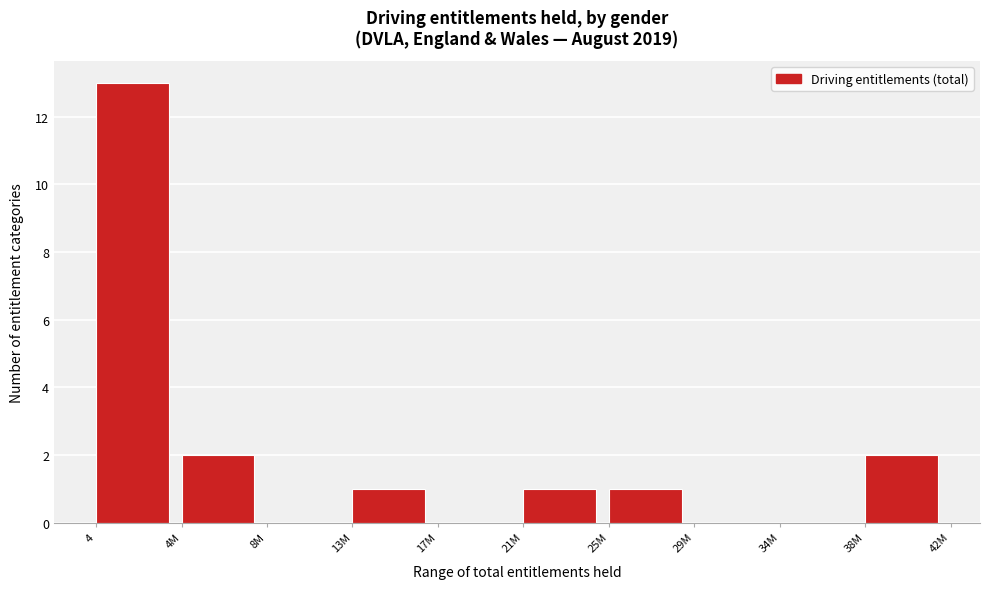

Reading left to right, extract all data points from this chart.

4=13	4M=2	8M=0	13M=1	17M=0	21M=1	25M=1	29M=0	34M=0	38M=2